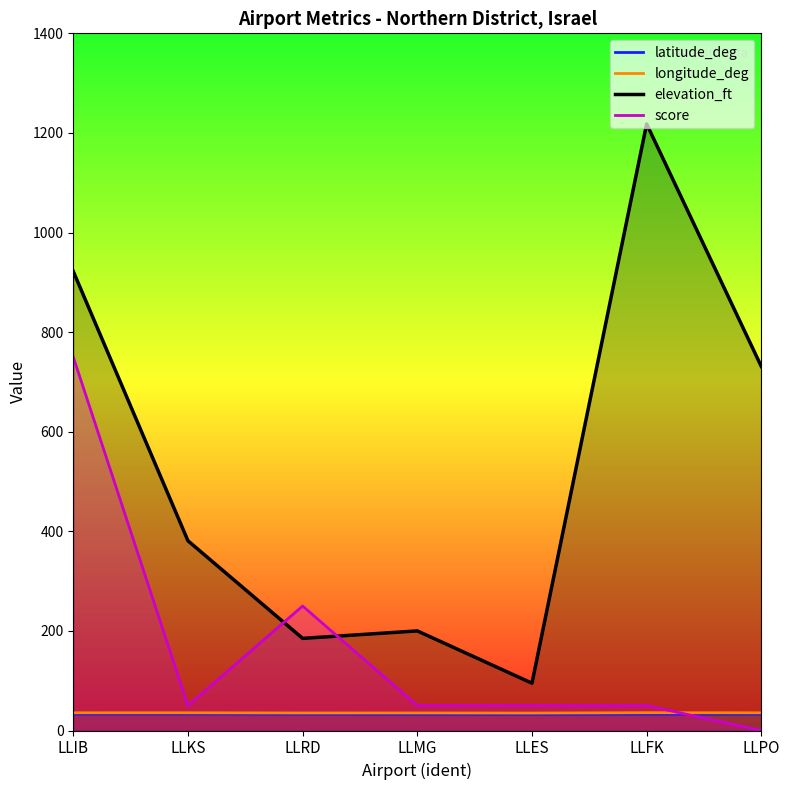

True or false: latitude_deg and elevation_ft intersect in this chart.

False